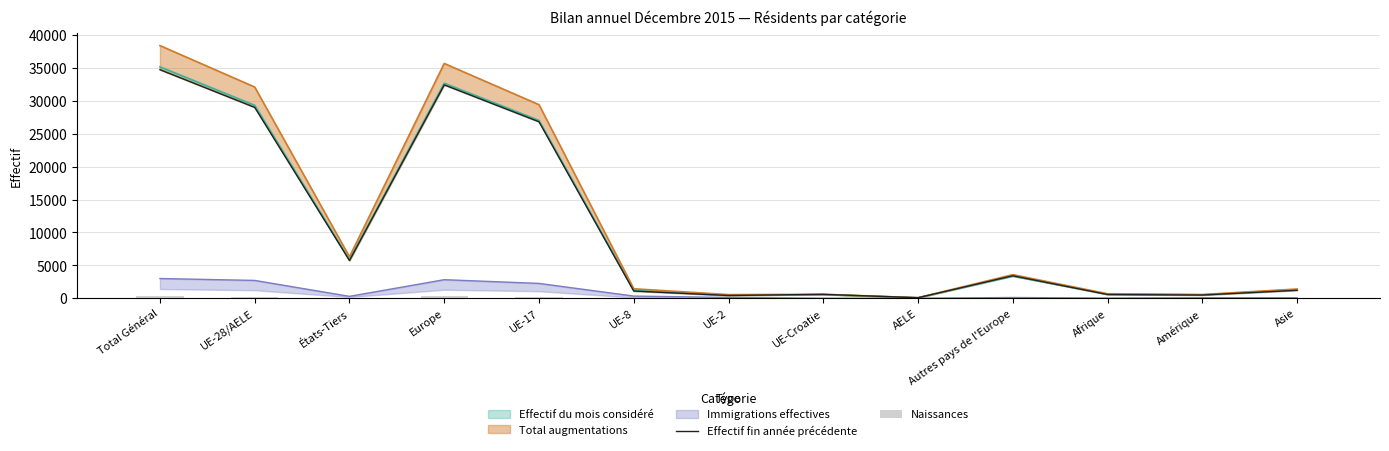

Does the chart contain any negative values?

No